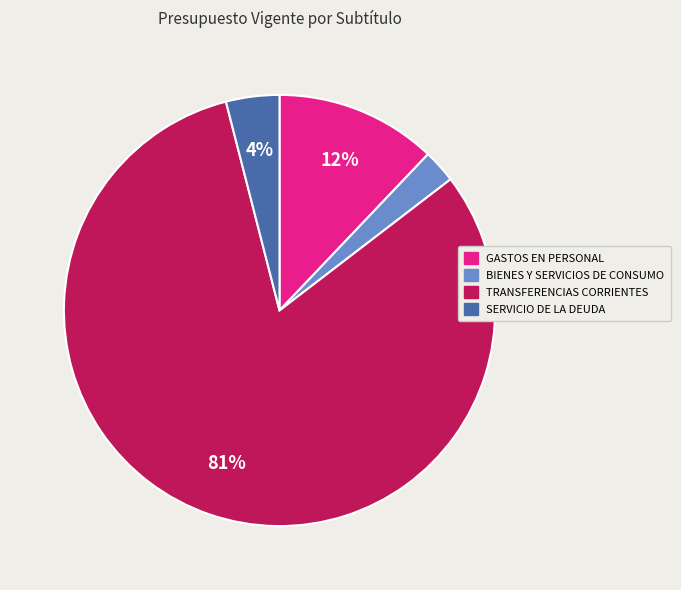

How many segments does this pie chart have?

4